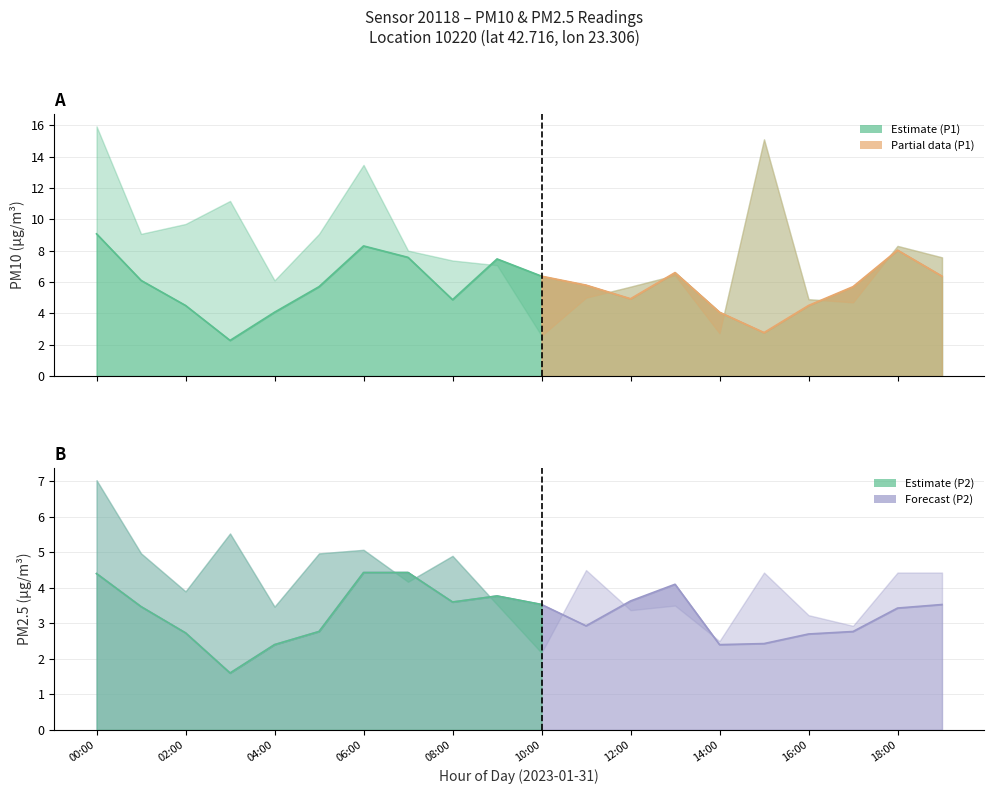

Which label corresponds to the smallest value in the chart?

03:00